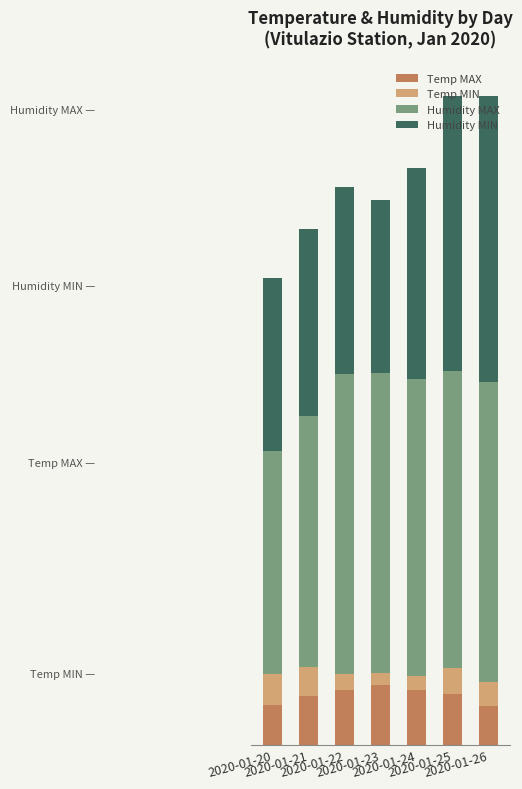

What is the highest value of the Temp MAX series?

17.0